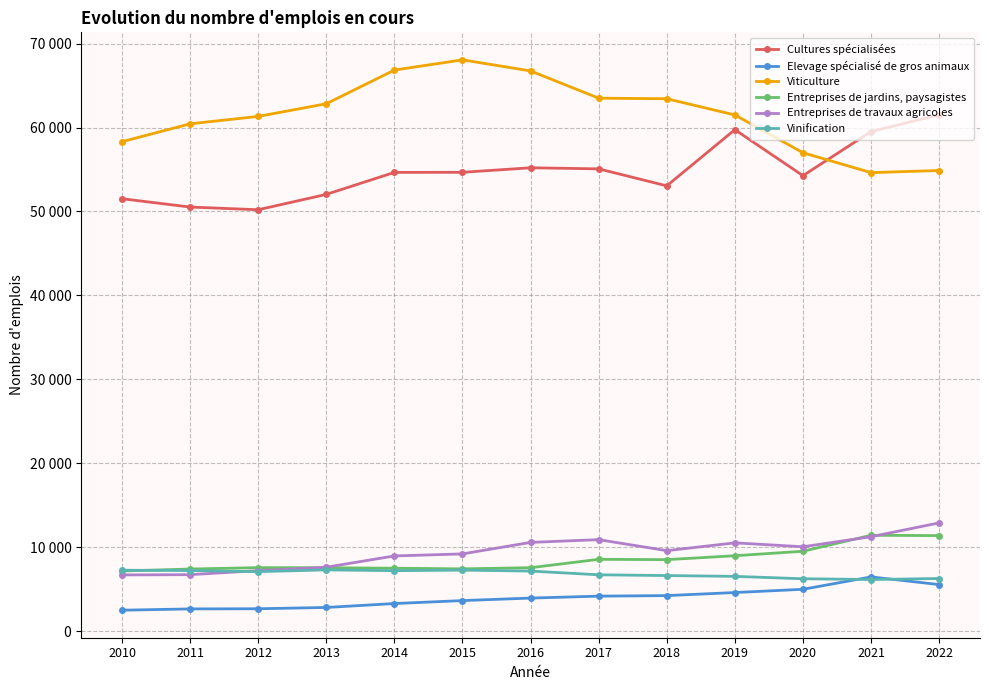

Rank the categories by Viticulture value from highest to lowest.

2015, 2014, 2016, 2017, 2018, 2013, 2019, 2012, 2011, 2010, 2020, 2022, 2021